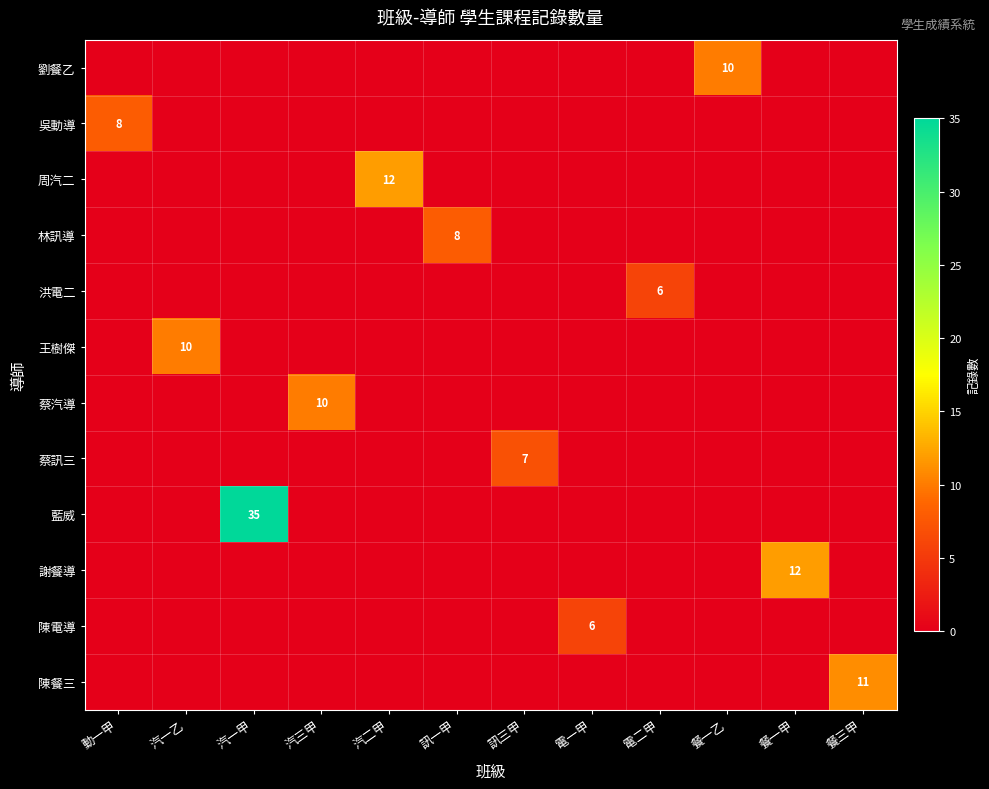

At which category is the sum across all series the highest?

汽一甲